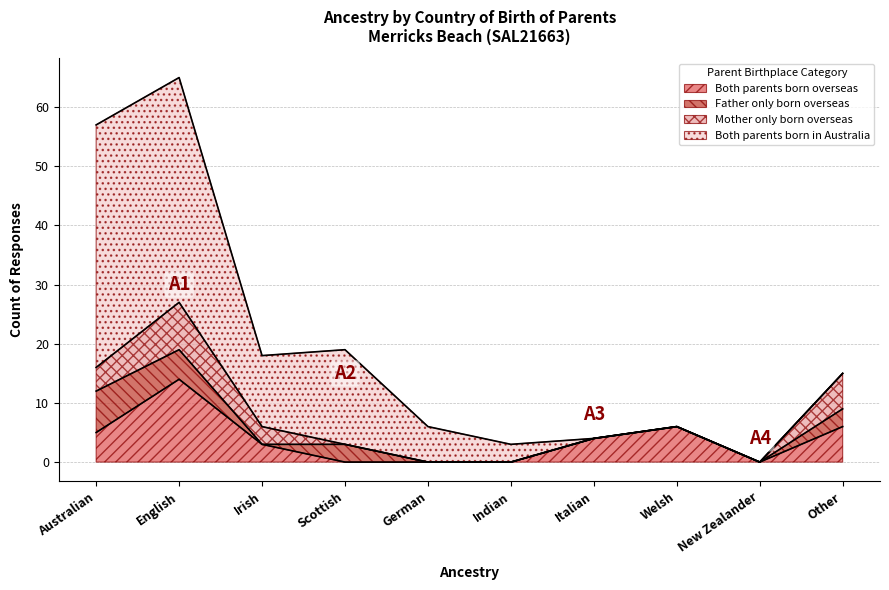

What is the spread (max minus min) of values at Other?

6